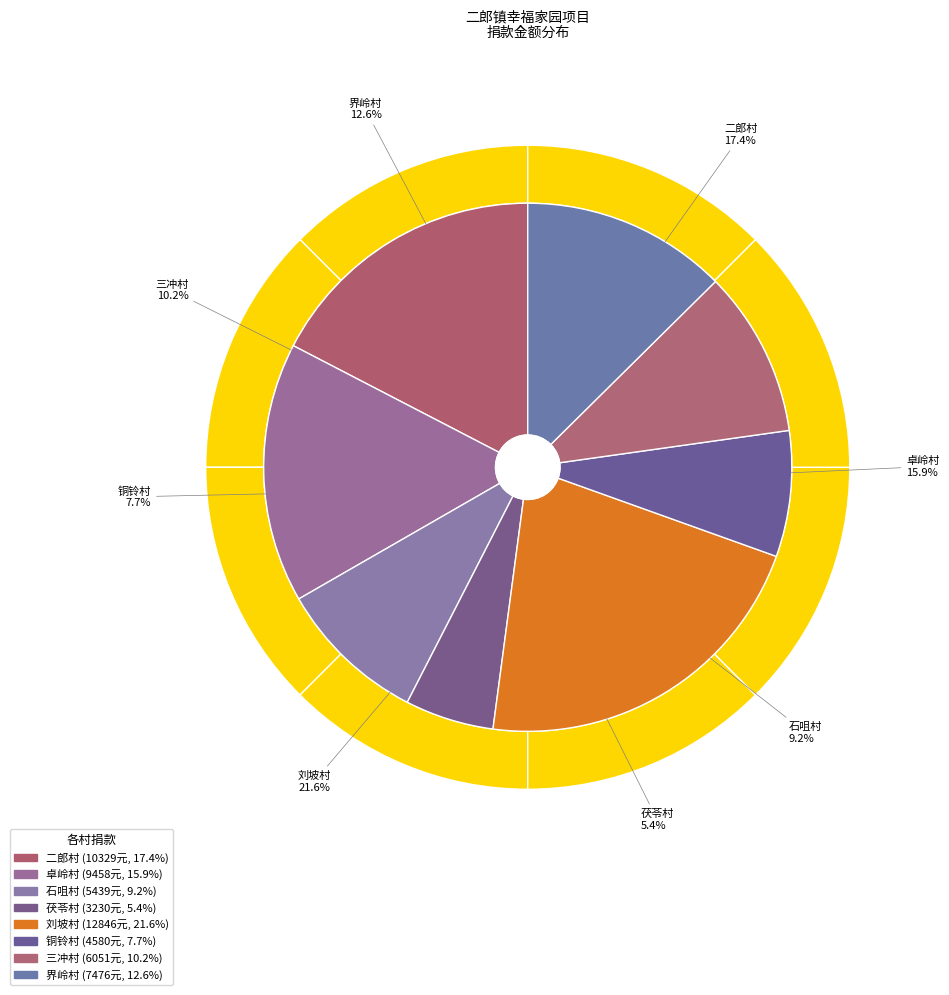

Is it true that 卓岭村 is 16% of the pie?

True